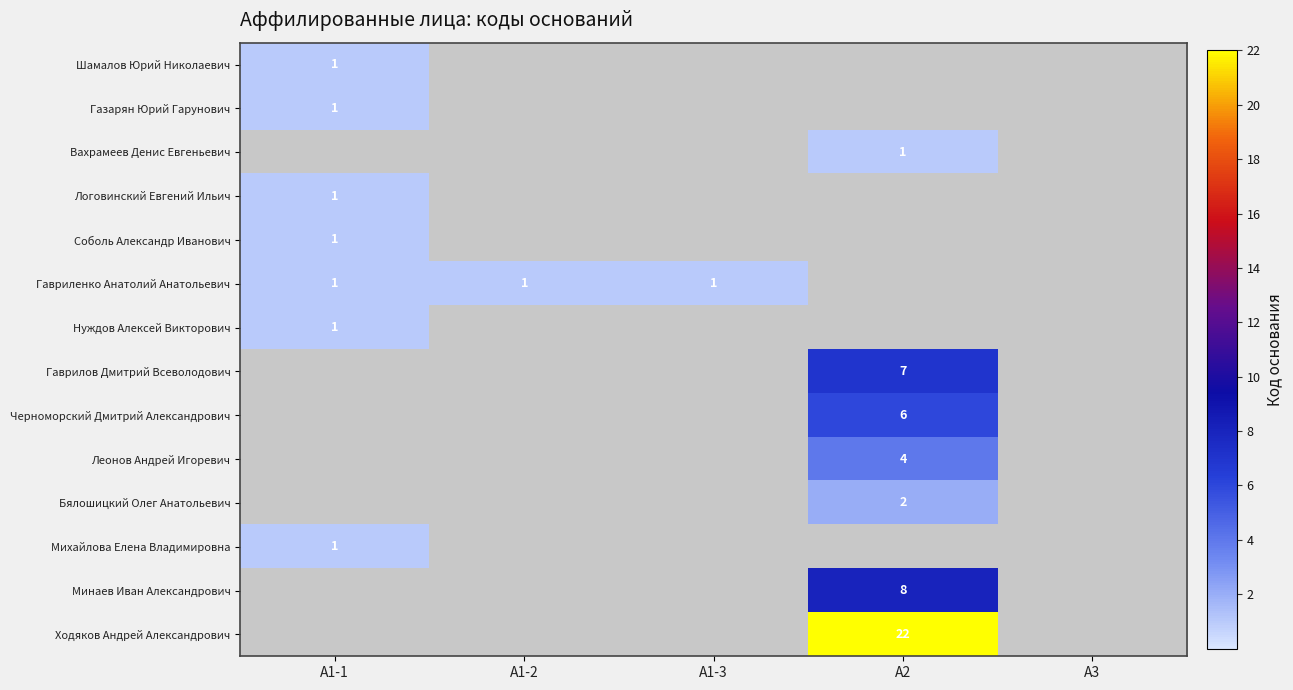

Is it true that Соболь Александр Иванович equals 1 at A1-1?

True